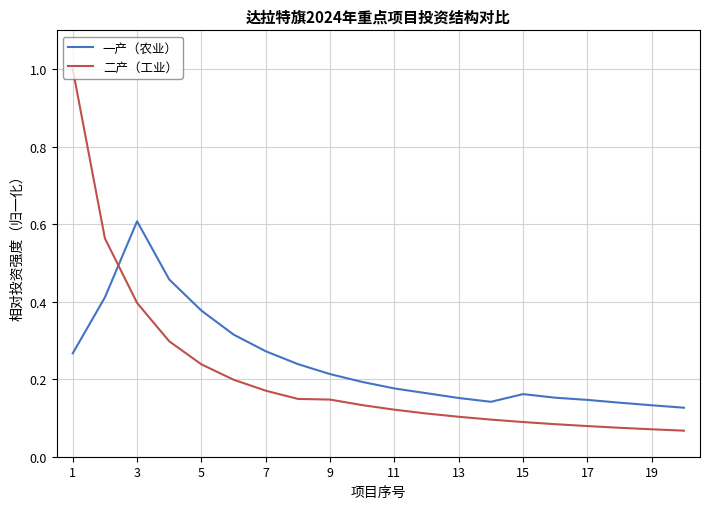

What is the maximum value shown in the chart?

1.0